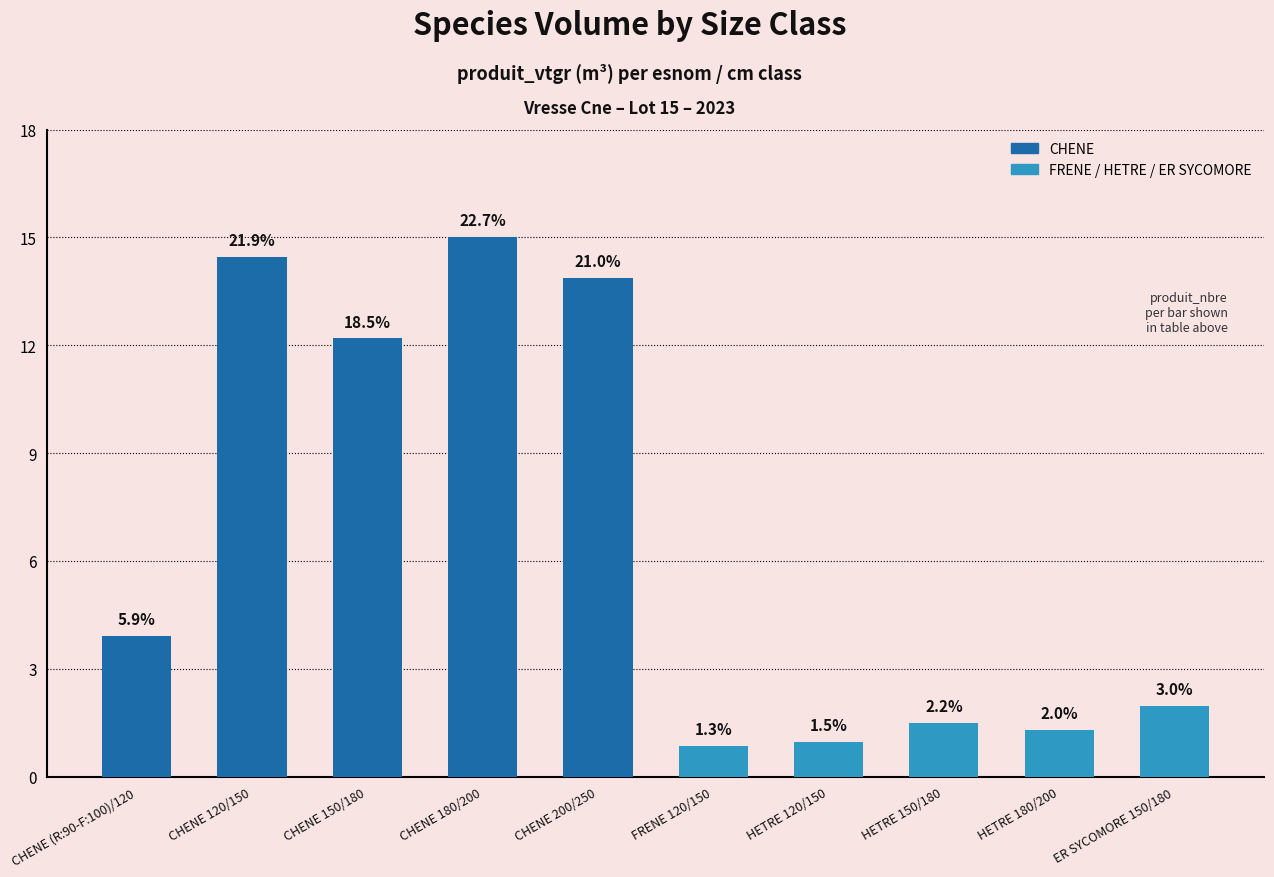

Reading left to right, what are all the values shown in this chart?

CHENE (R:90-F:100)/120=3.9	CHENE 120/150=14.5	CHENE 150/180=12.2	CHENE 180/200=15.0	CHENE 200/250=13.9	FRENE 120/150=0.8	HETRE 120/150=1.0	HETRE 150/180=1.5	HETRE 180/200=1.3	ER SYCOMORE 150/180=2.0